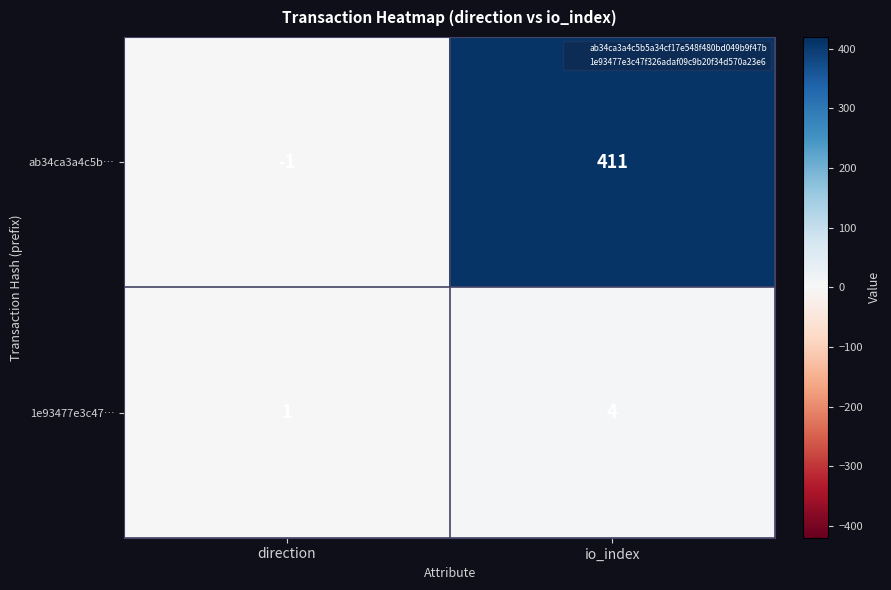

True or false: 1e93477e3c47… has a value of 1 at direction.

True